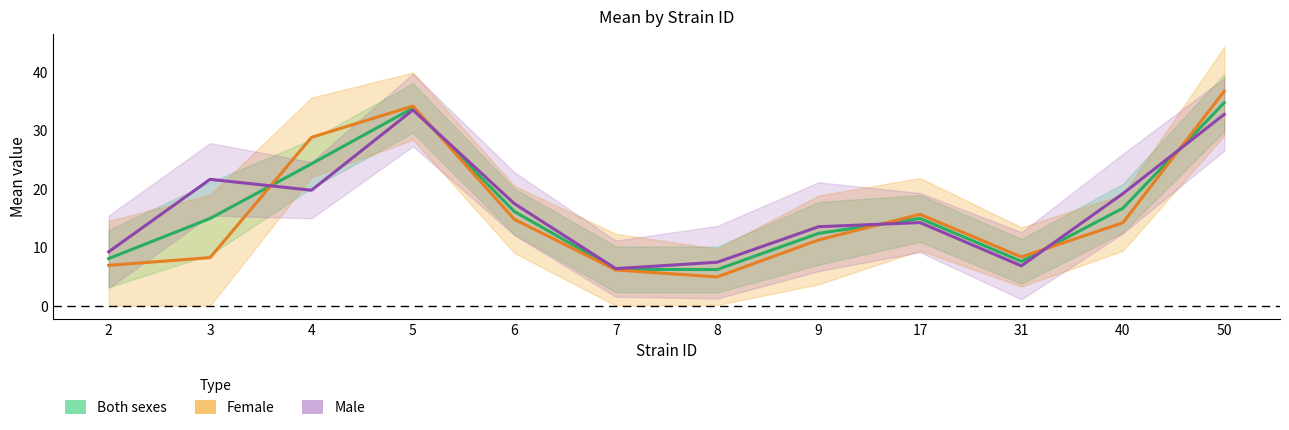

Which category has the lowest value in the Male (mean) series?

7